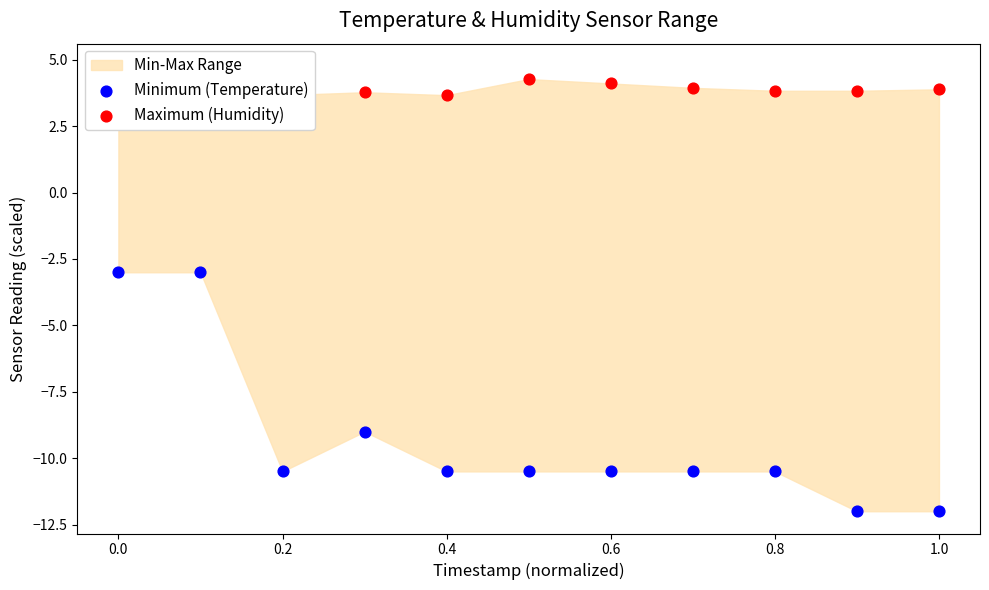

Which series reaches the maximum Y coordinate?

Maximum (Humidity)